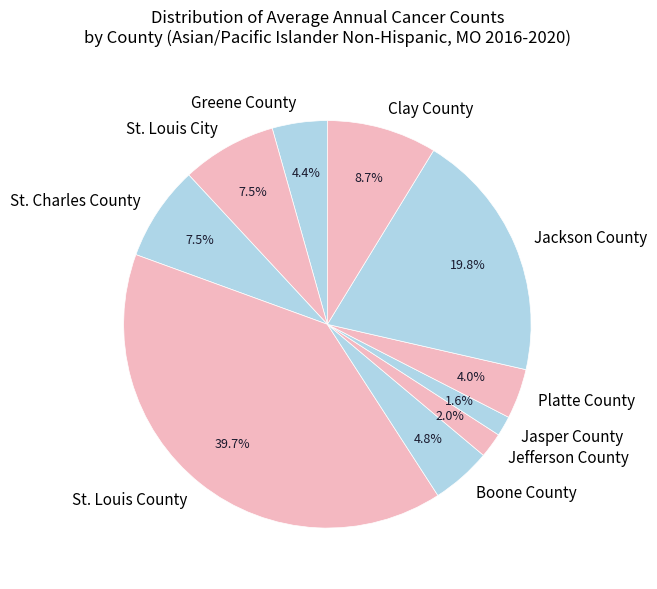

Which slice is the largest?

St. Louis County